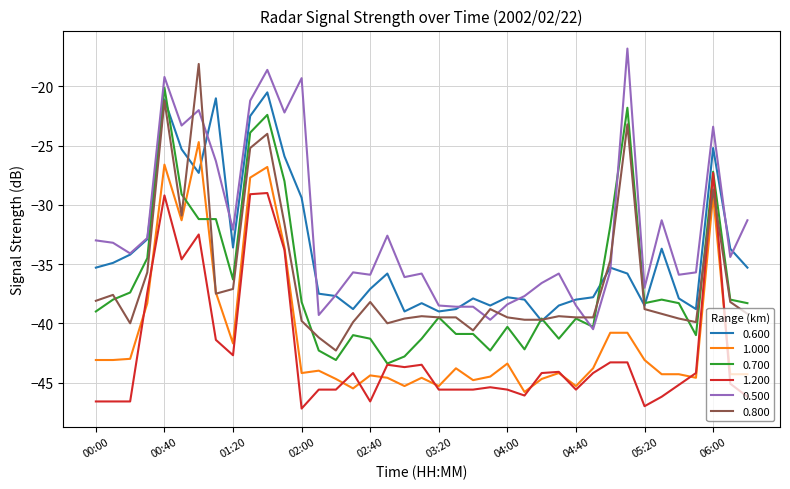

Which series ends up on top after the final intersection of 0.800 and 0.500?

0.500